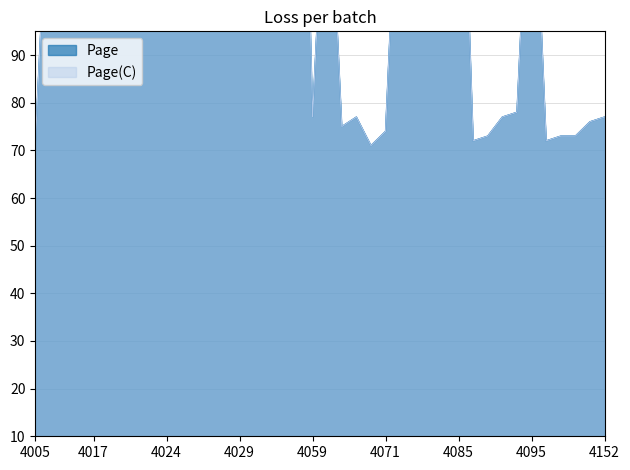

What is the approximate value of Page at 4031, to the nearest 50?

150